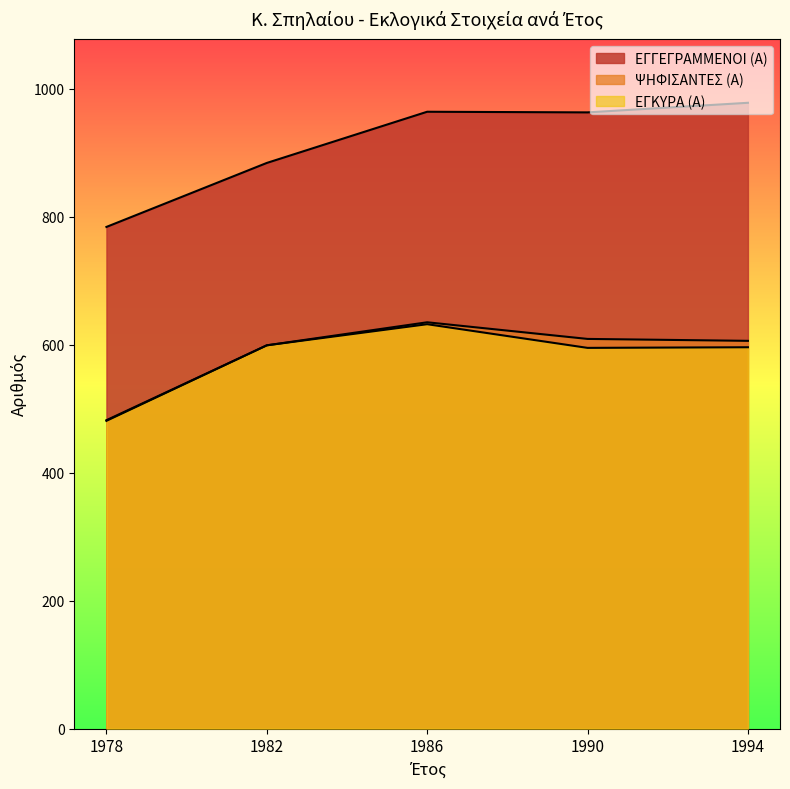

True or false: ΨΗΦΙΣΑΝΤΕΣ (Α) and ΕΓΓΕΓΡΑΜΜΕΝΟΙ (Α) intersect in this chart.

False